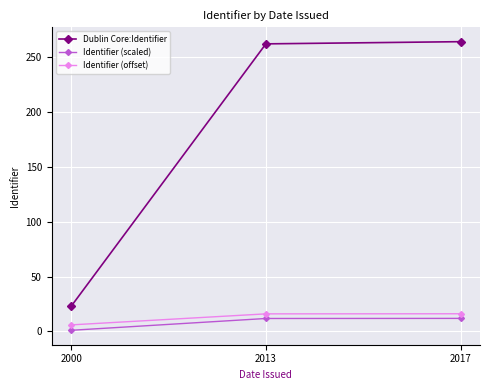

What is the highest value of the Dublin Core:Identifier series?

264.0